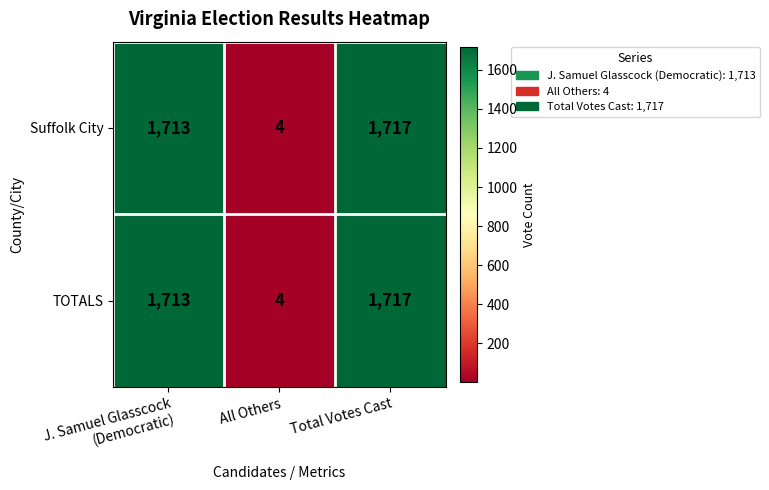

Read the Suffolk City value at Total Votes Cast.

1717